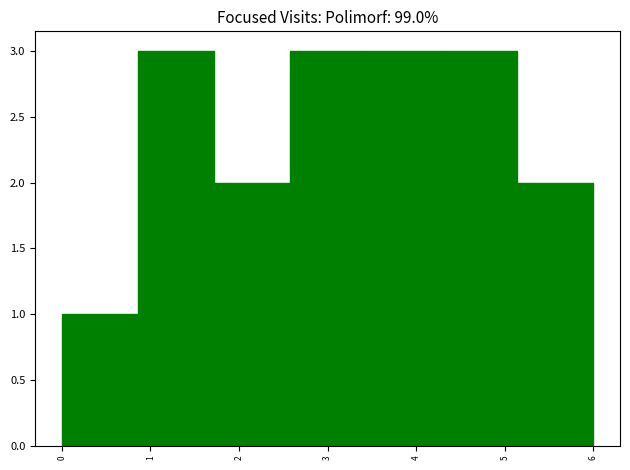

How tall is the bar that spans 2.6 to 3.4 on the x-axis? Neither the bar edges nor the heights are printed on the chart, so give them approximately, as read against the axes.

3